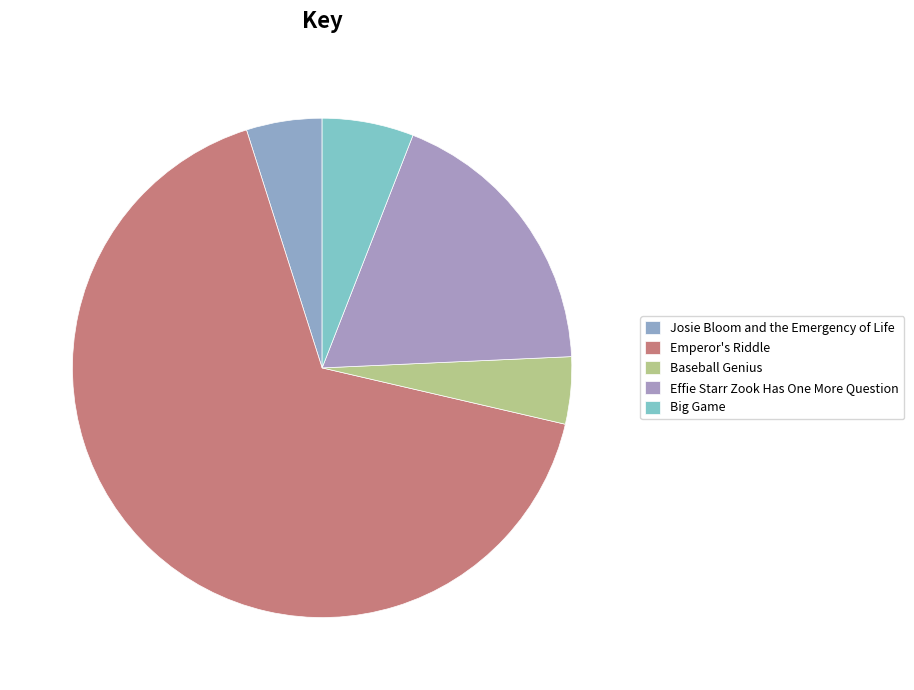

Is the sum of Emperor's Riddle and Effie Starr Zook Has One More Question greater than half?

Yes